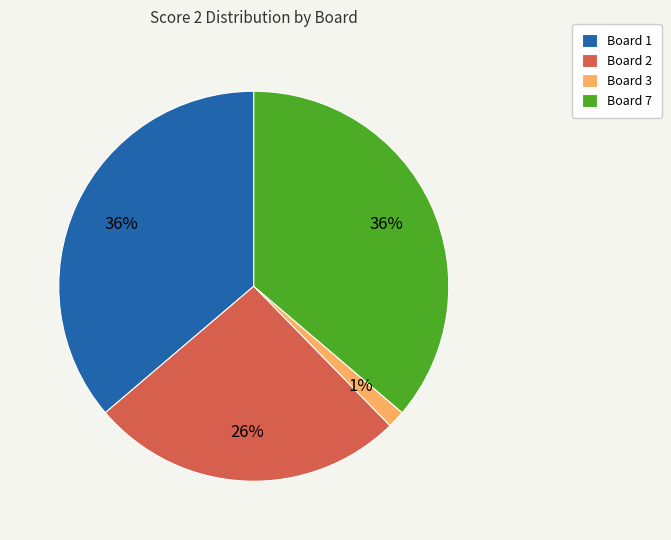

Does Board 7 account for over 50% of the chart?

No